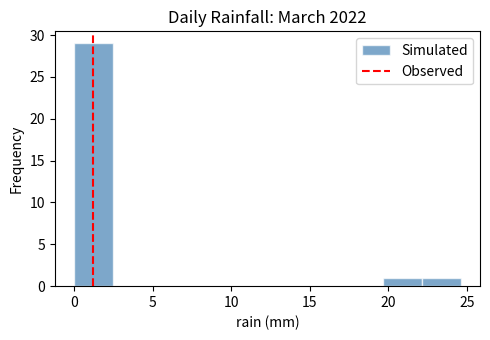

Which range on the x-axis has the tallest bar?

0.0 to 2.5